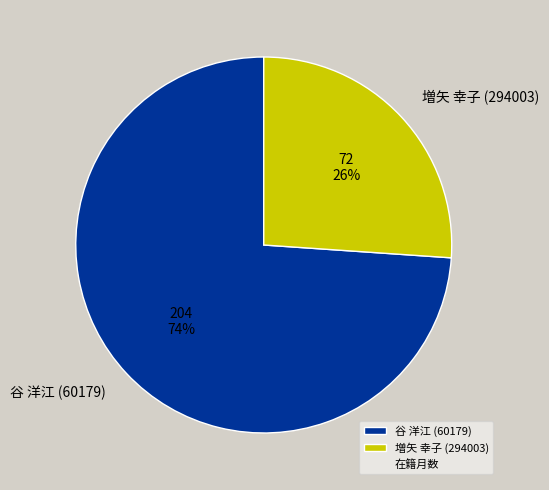

Which slice is the smallest?

増矢 幸子 (294003)